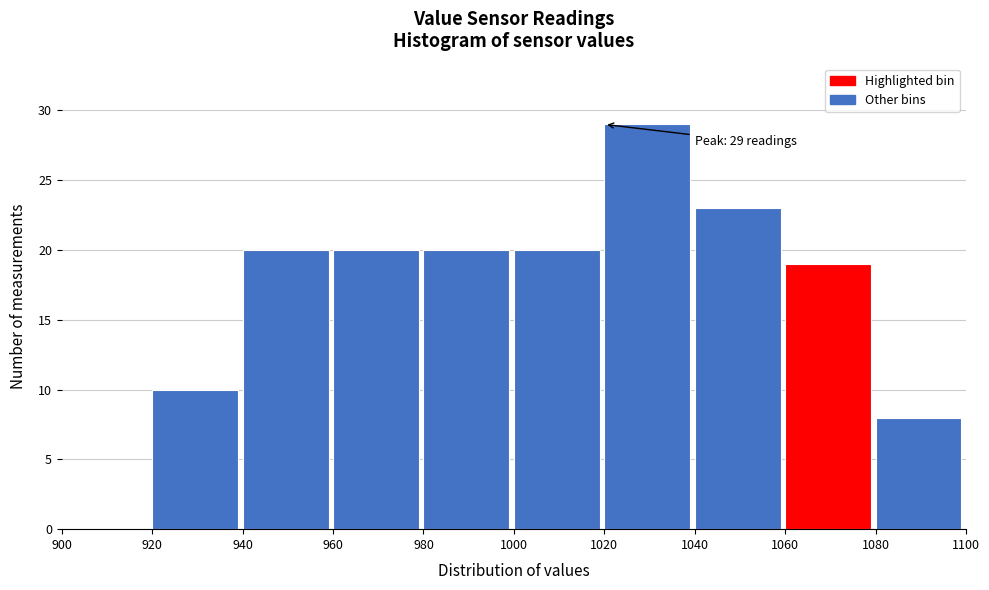

Over which range of the x-axis is the bar tallest?

1020 to 1040